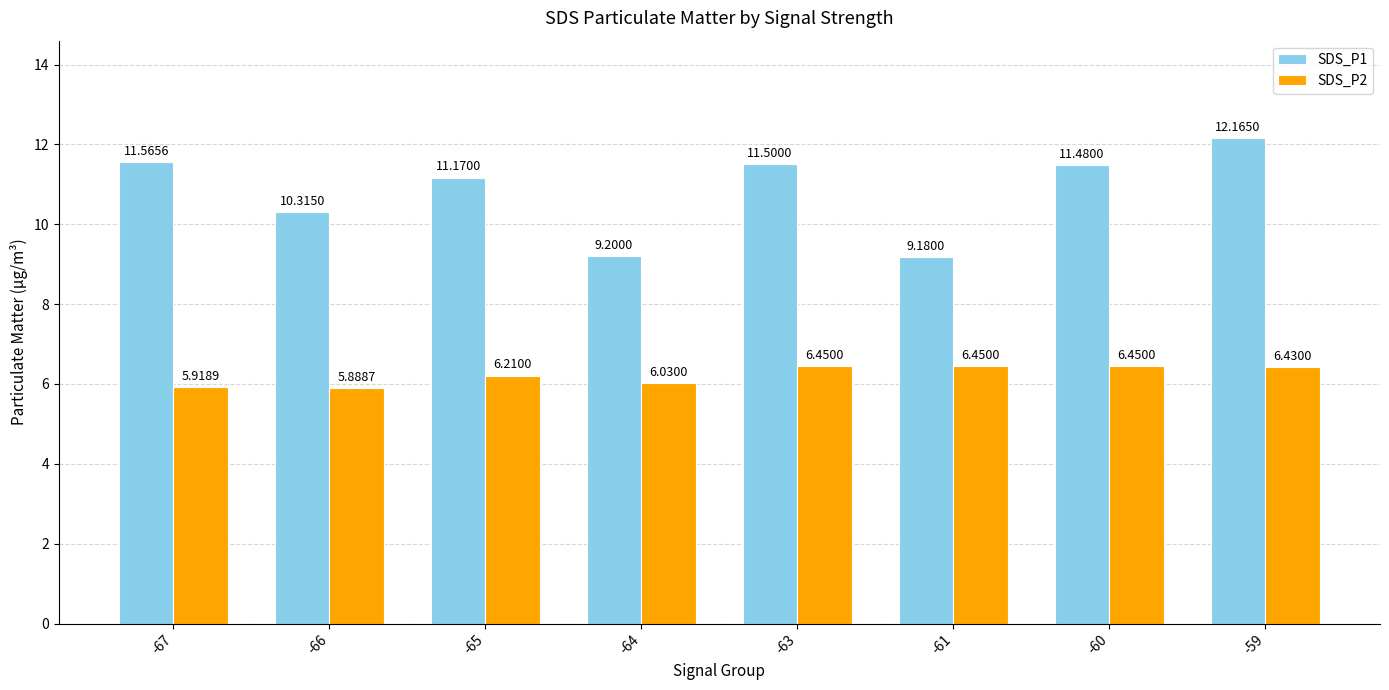

Which series changed the most between -65 and -59?

SDS_P1